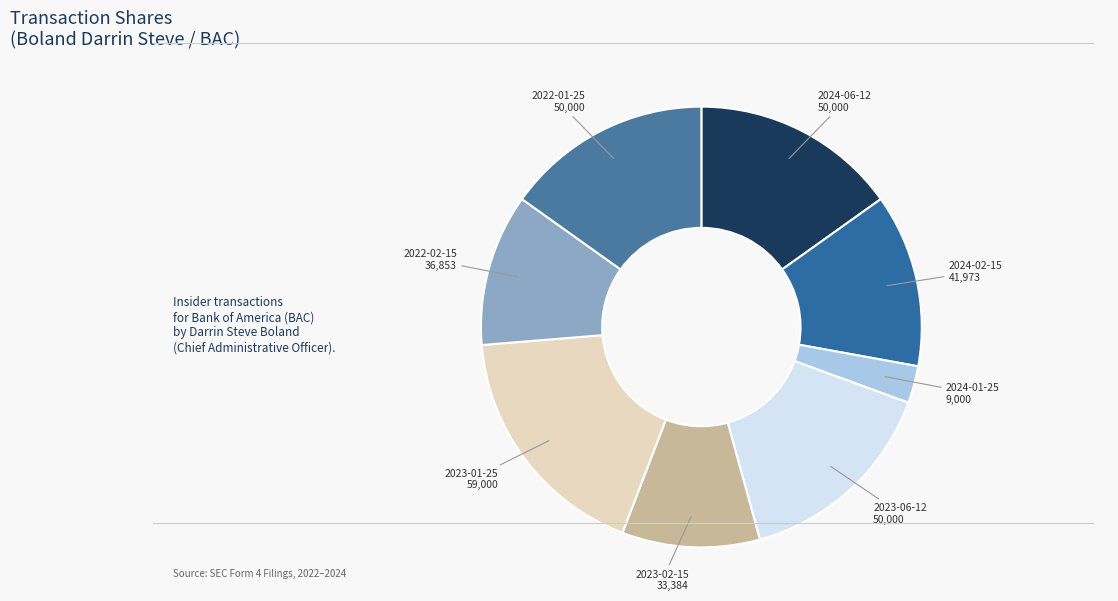

Do 2022-02-15 and 2023-02-15 together represent more than half of the pie?

No